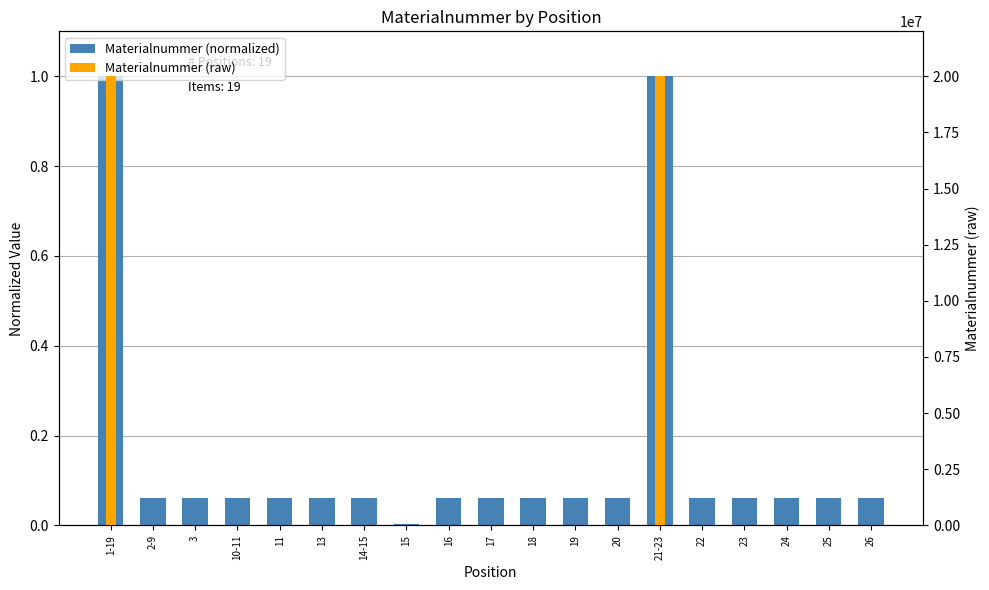

Rank the categories by value from lowest to highest.

15, 23, 19, 3, 11, 14-15, 16, 18, 24, 26, 22, 25, 17, 13, 10-11, 2-9, 20, 21-23, 1-19